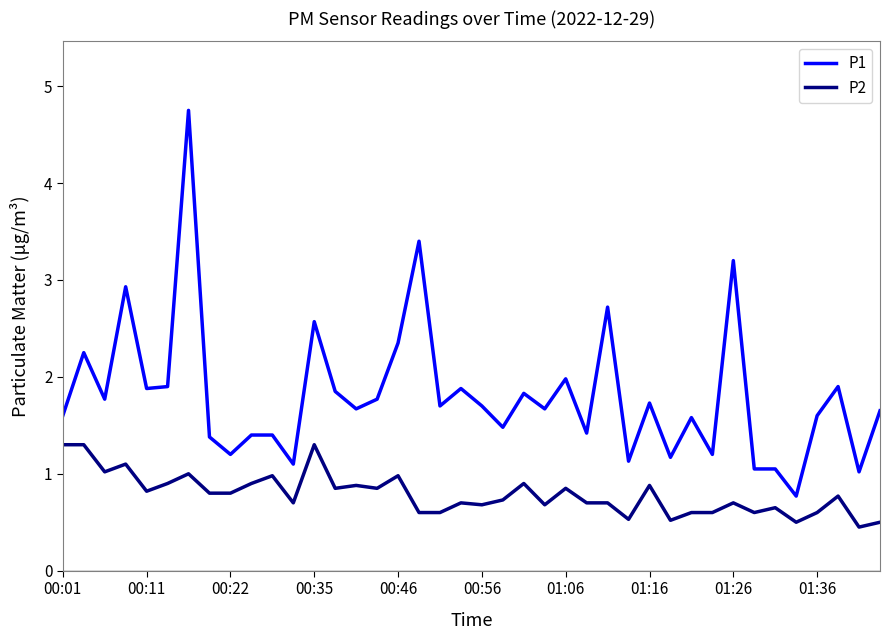

Which series has the largest range (max minus min)?

P1